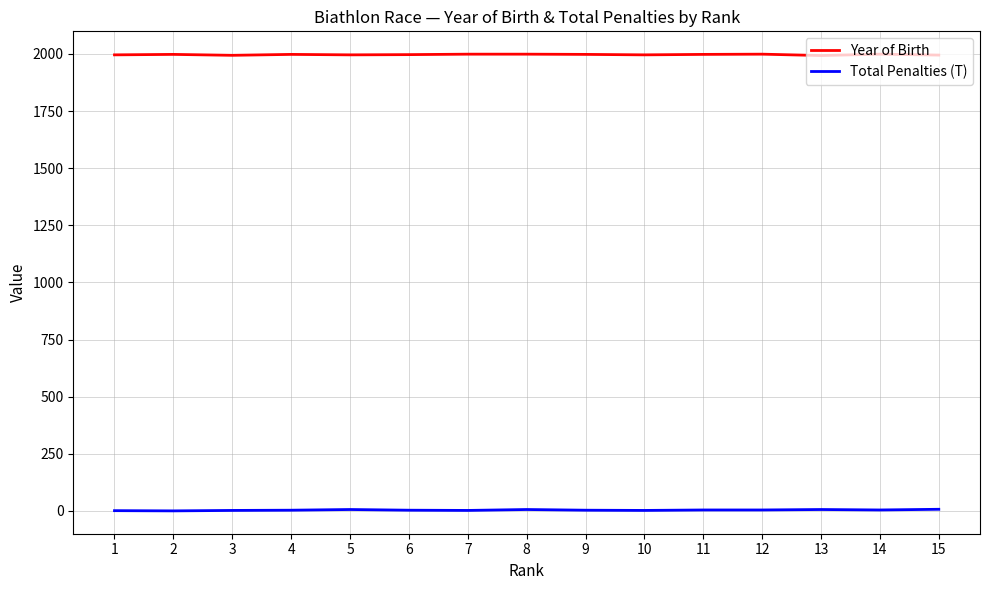

Rank the series at 1 from lowest to highest value.

Total Penalties (T), Year of Birth